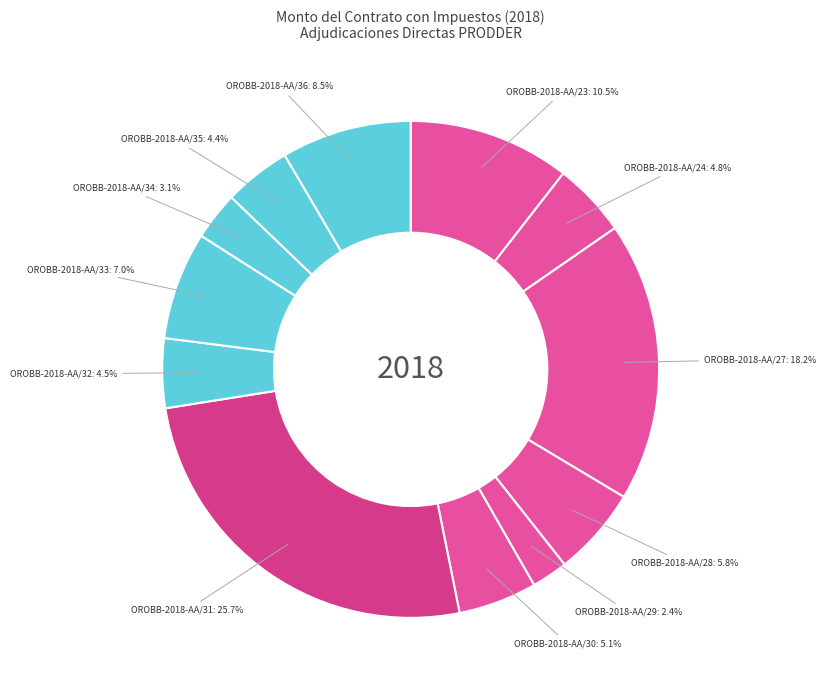

Count the number of slices in the pie.

12